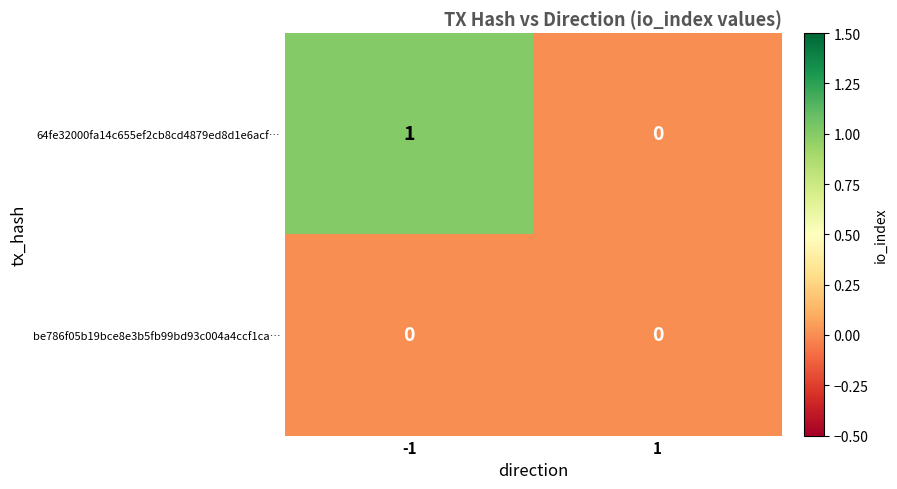

How many data points does each series have?

2